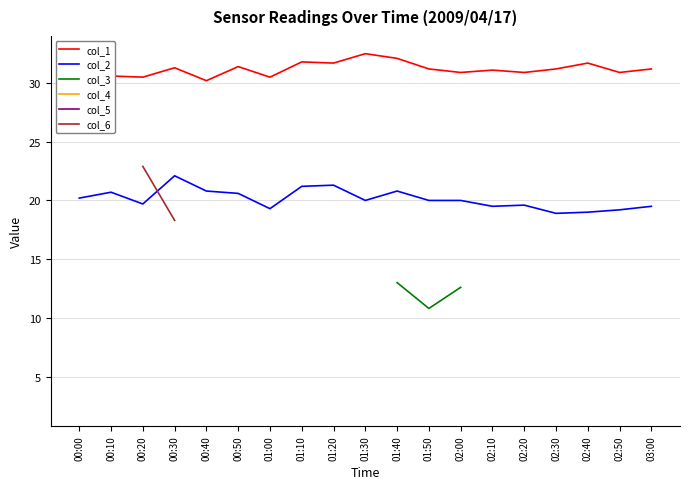

What is the maximum value for col_6?

22.9